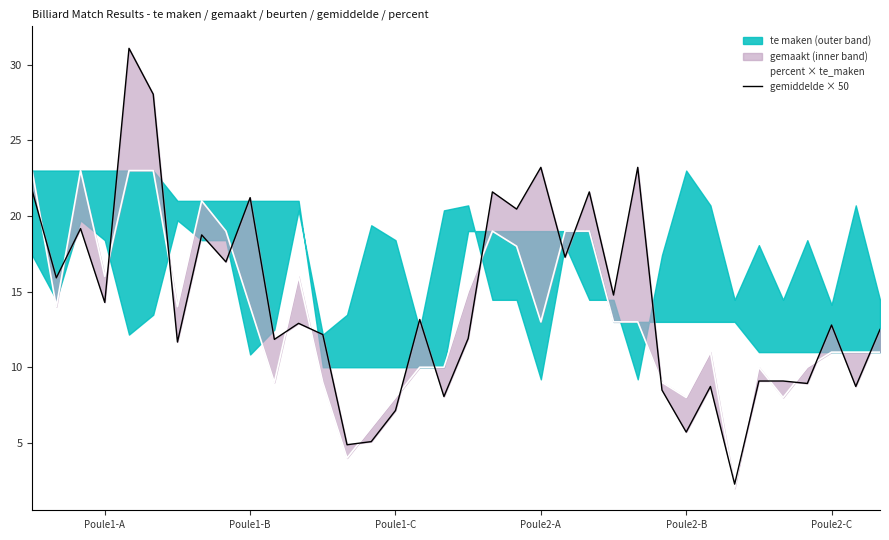

What is the difference between the second highest and minimum values in the percent × te_maken series?

21.0